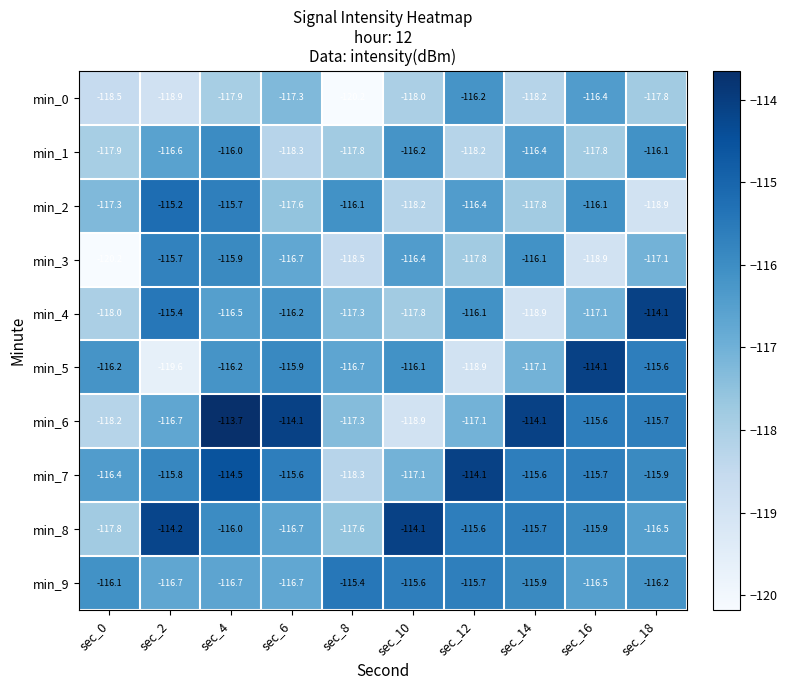

What is the average value of the min_1 series?

-117.1